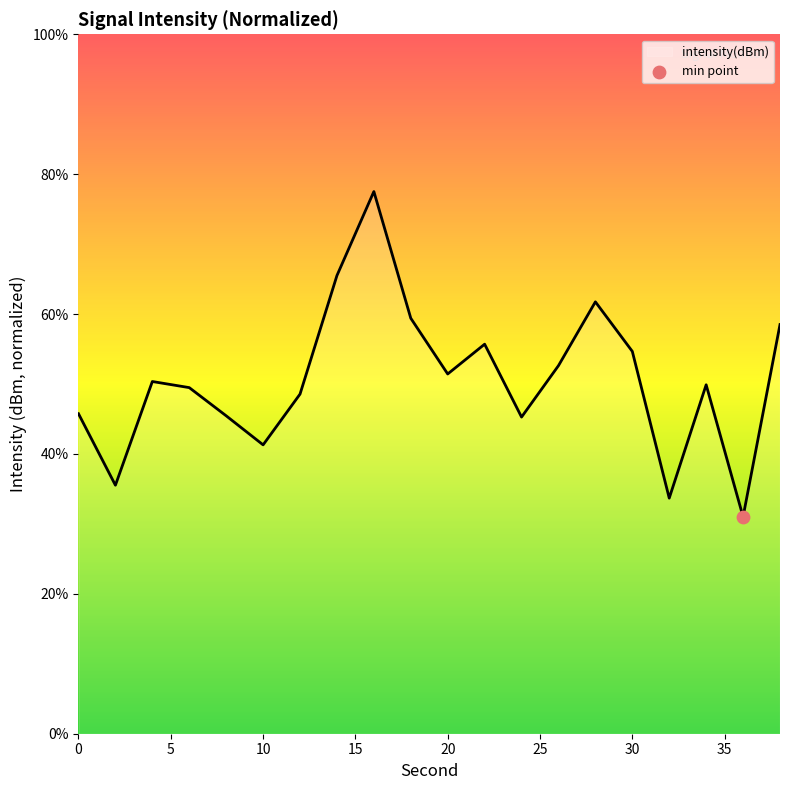

What is the greatest value displayed?

77.5